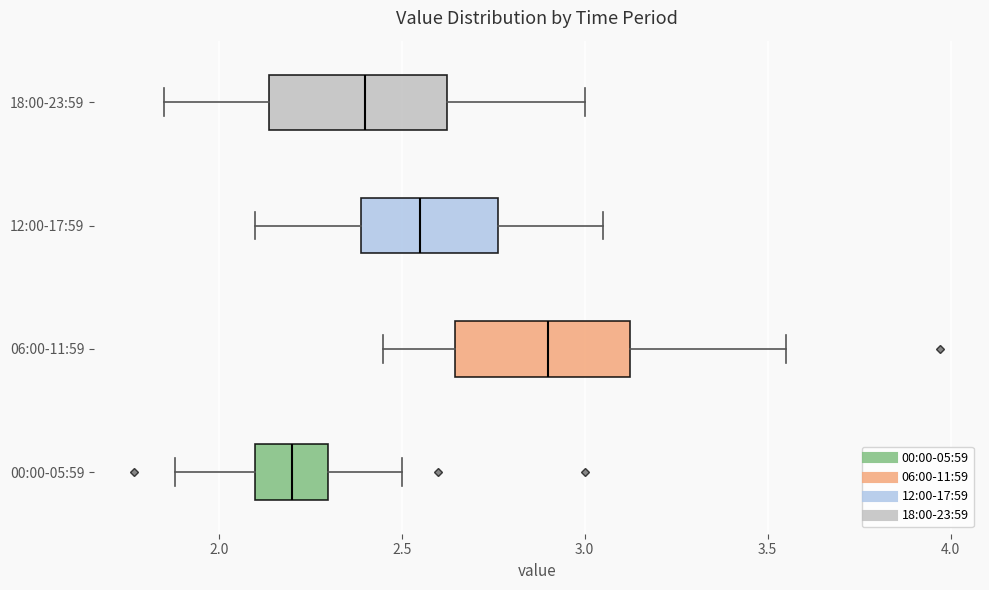

Reading bottom to top, transcribe this box plot: for each box, give where its median line is, the range the box spans, and where its two whiskers end, as read against the x-axis. The values are not printed on the chart, so give them approximately, as read against the axis.

00:00-05:59: median 2.20, box 2.10 to 2.30, whiskers 1.90 to 2.50
06:00-11:59: median 2.90, box 2.65 to 3.15, whiskers 2.45 to 3.55
12:00-17:59: median 2.55, box 2.40 to 2.75, whiskers 2.10 to 3.05
18:00-23:59: median 2.40, box 2.15 to 2.65, whiskers 1.85 to 3.00